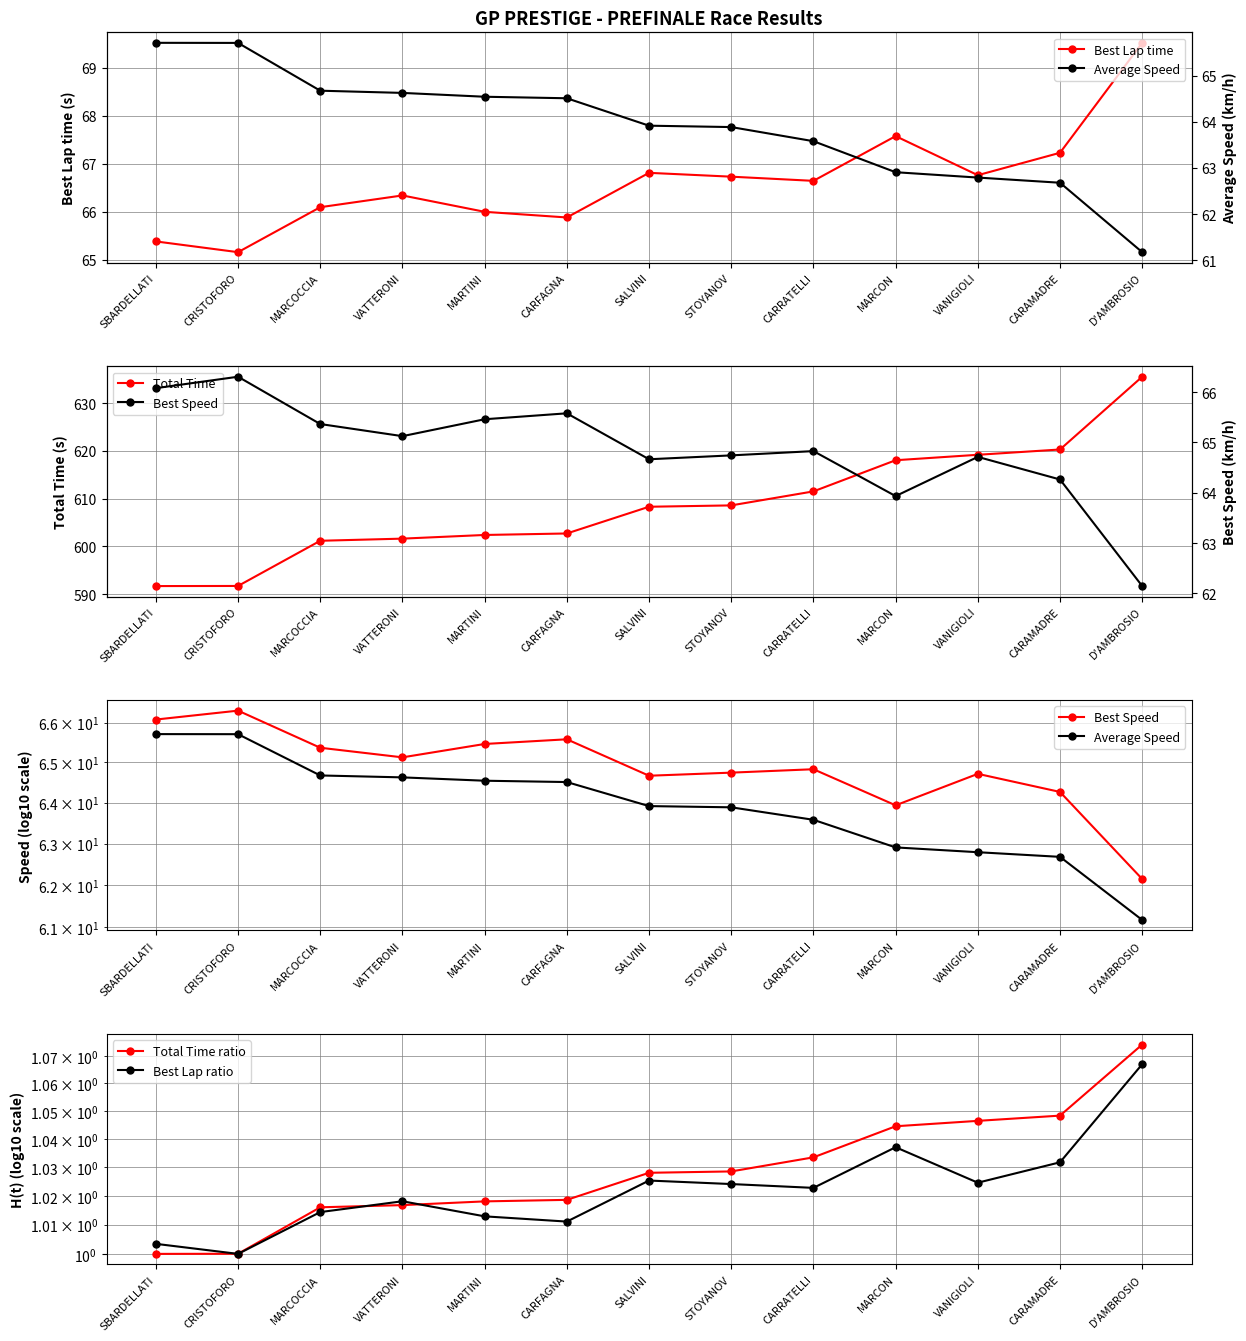

What is the maximum value shown in the chart?

635.6